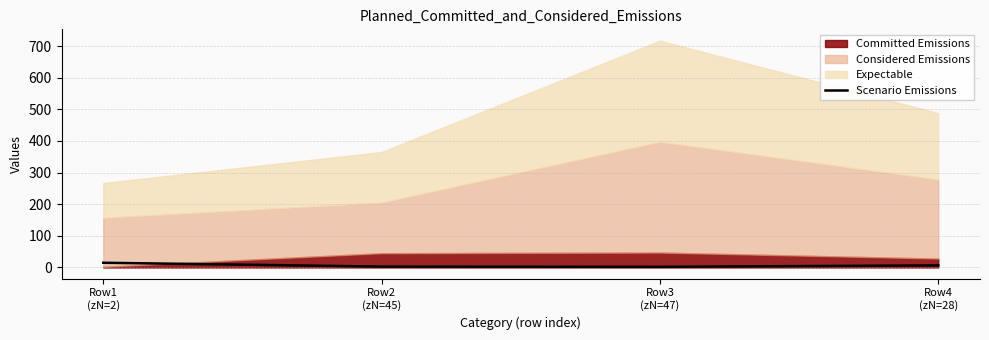

How many interior local valleys does the Scenario Emissions series have?

1